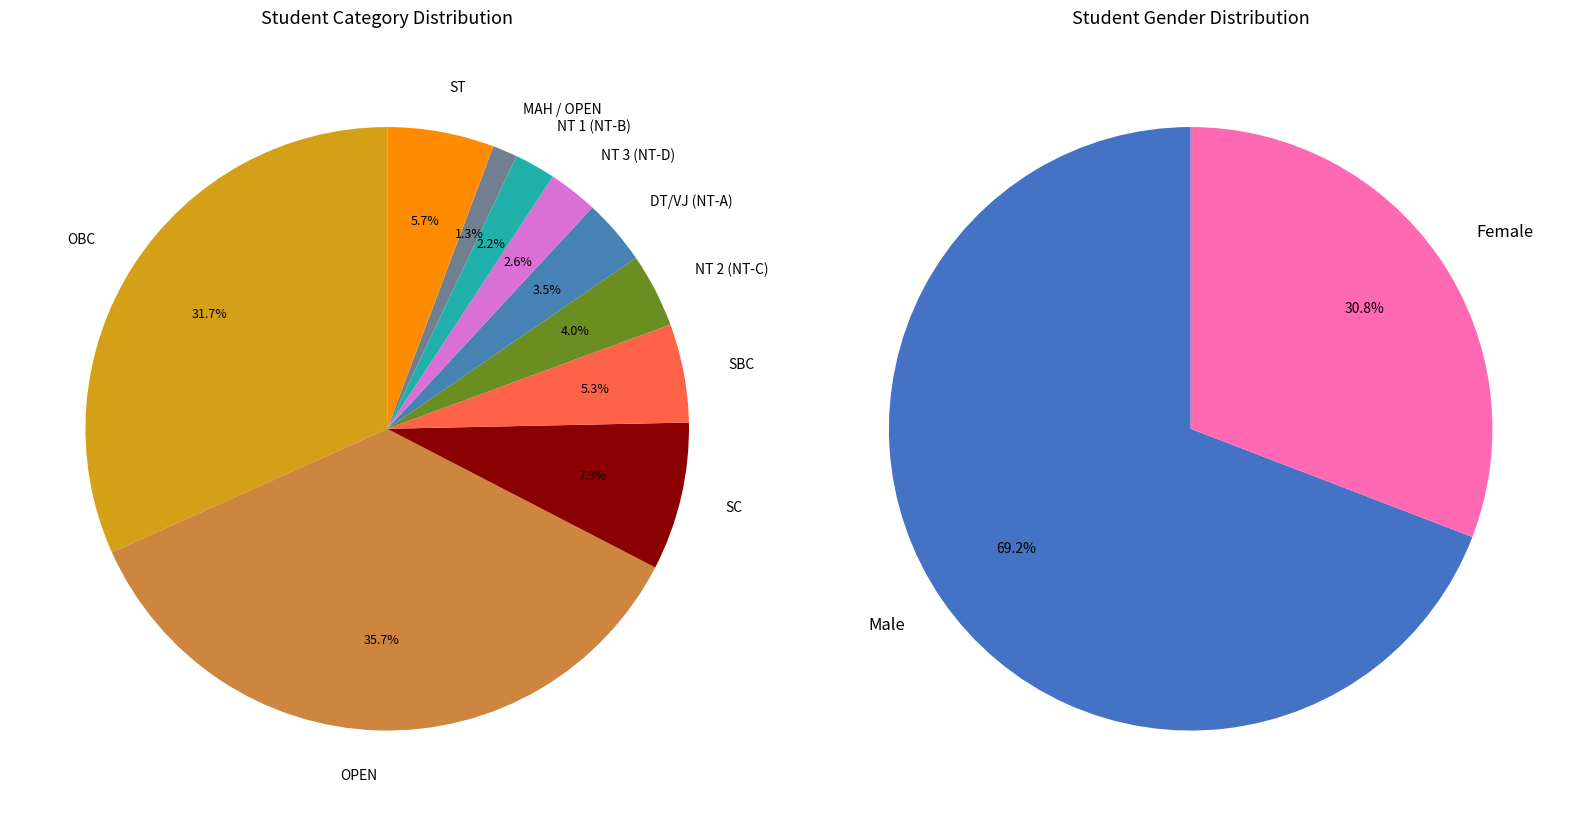

What is the ratio of the value at Female to the value at Male?

0.4